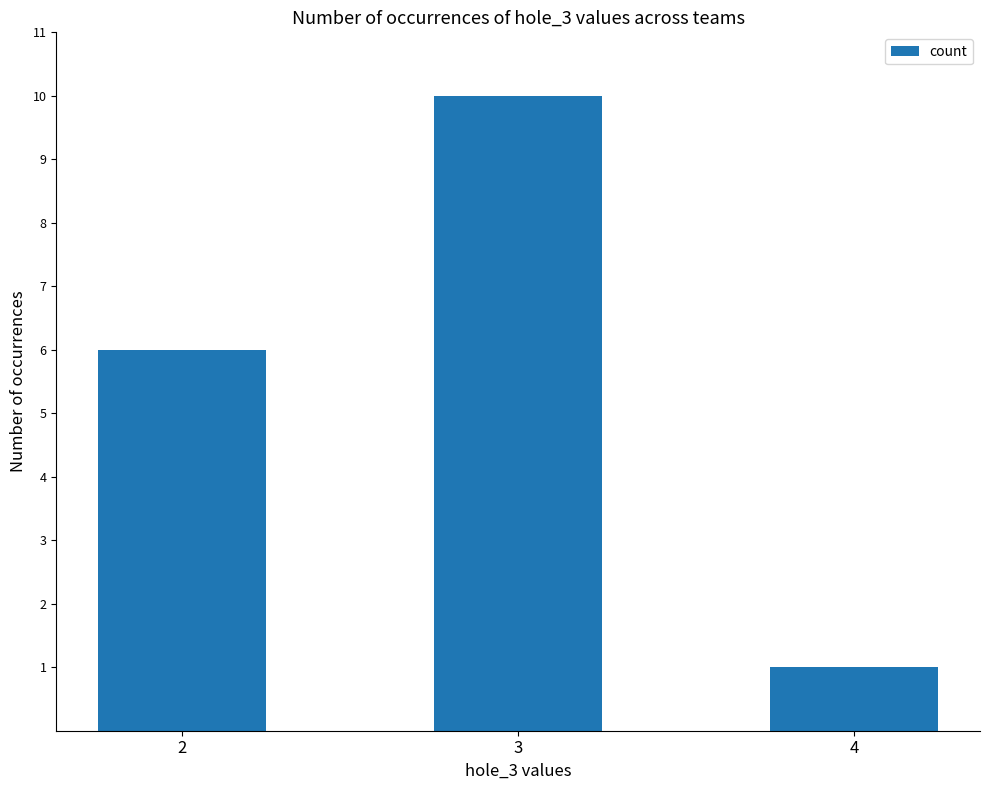

What is the difference between the values at 3 and 2?

4